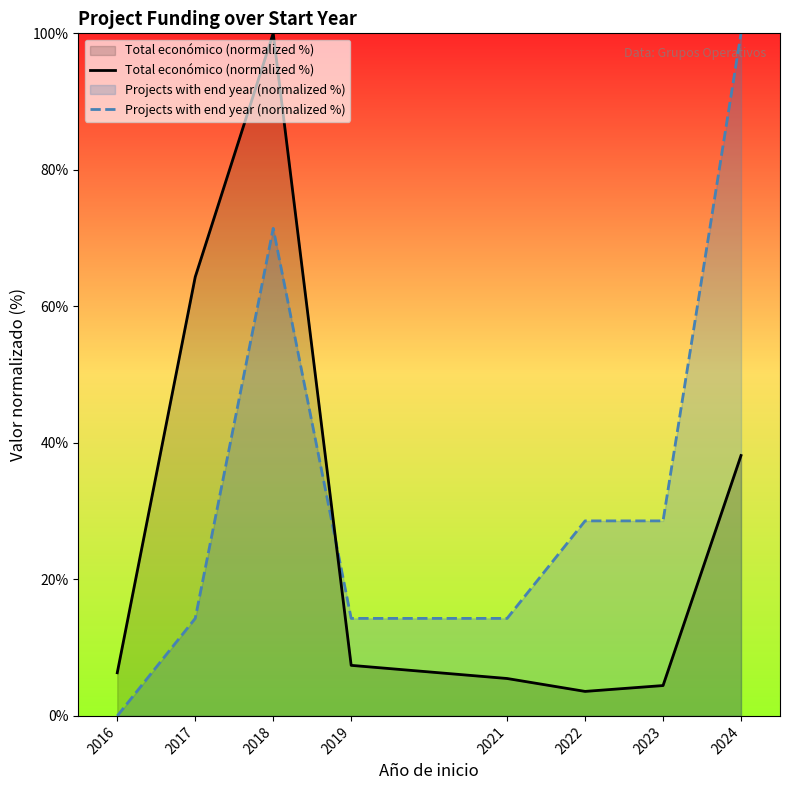

What are all the series names shown in the legend?

Total económico (normalized %), Projects with end year (normalized %)